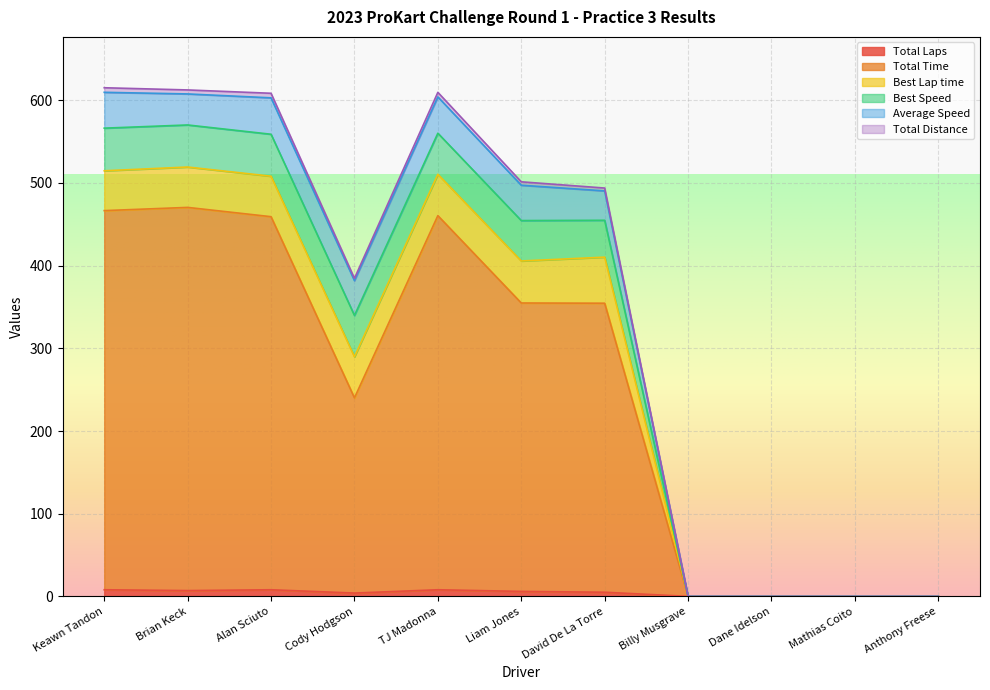

Where is the first local maximum for Total Time?

Brian Keck